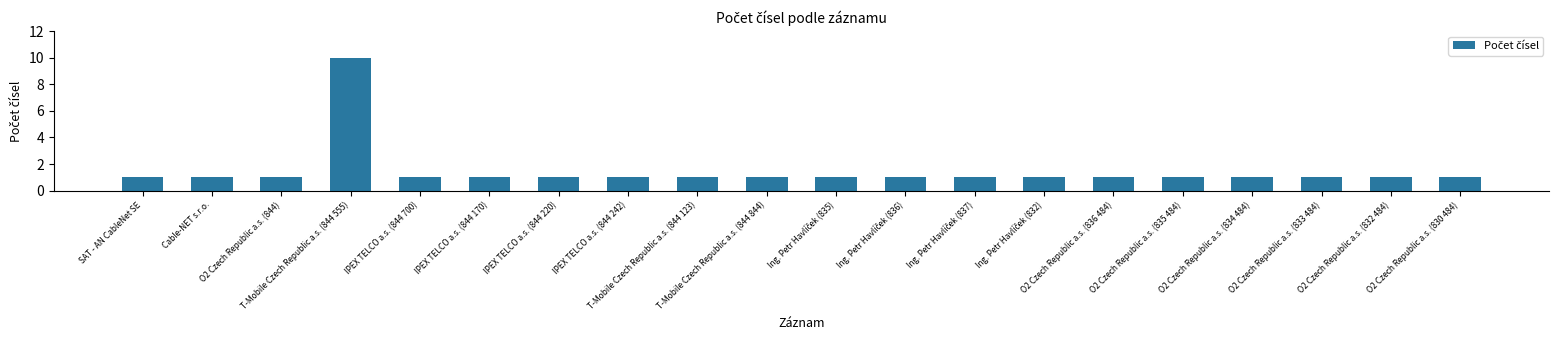

What is the value of the 6th bar from the left?

1